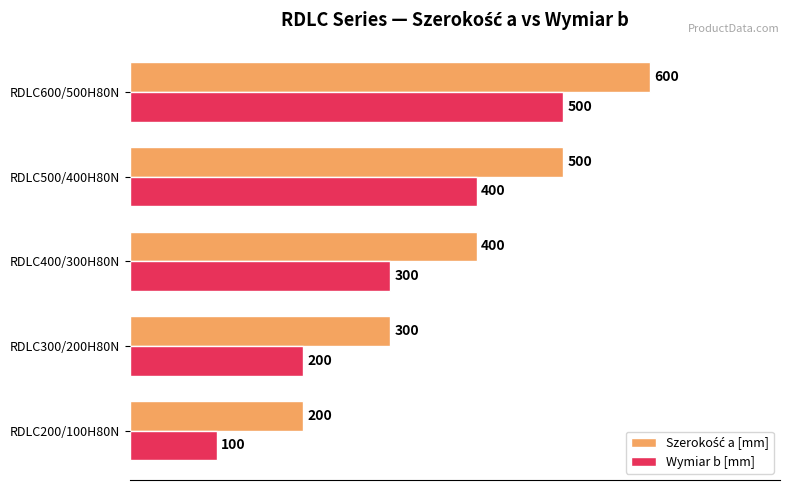

At how many categories does at least one series exceed 154?

5